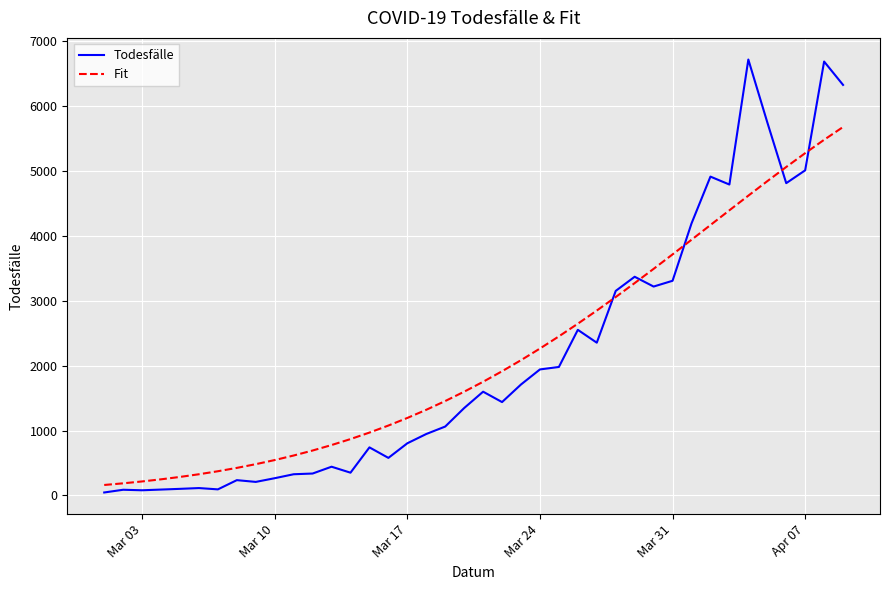

True or false: Fit and Todesfälle intersect in this chart.

True